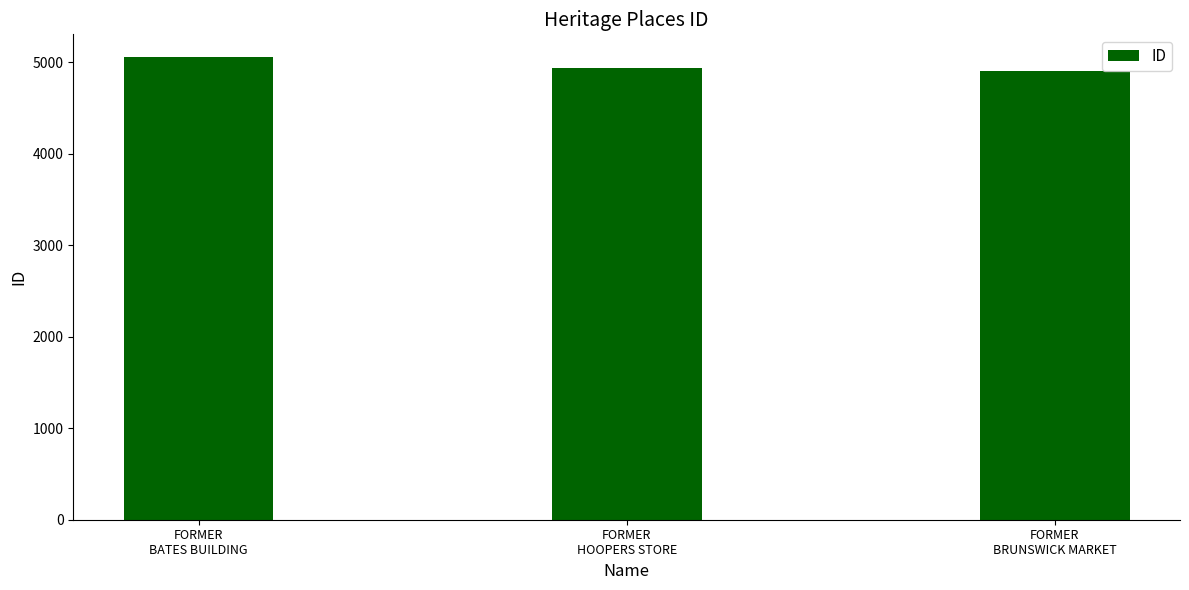

What is the label of the 3rd bar from the right?

FORMER
BATES BUILDING